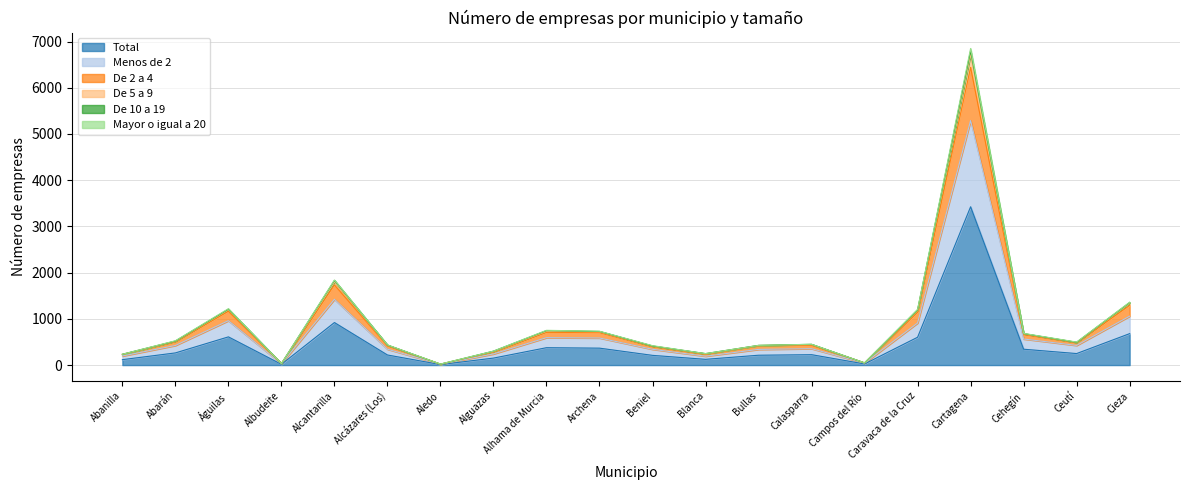

Which category has the lowest value across all series?

Aledo